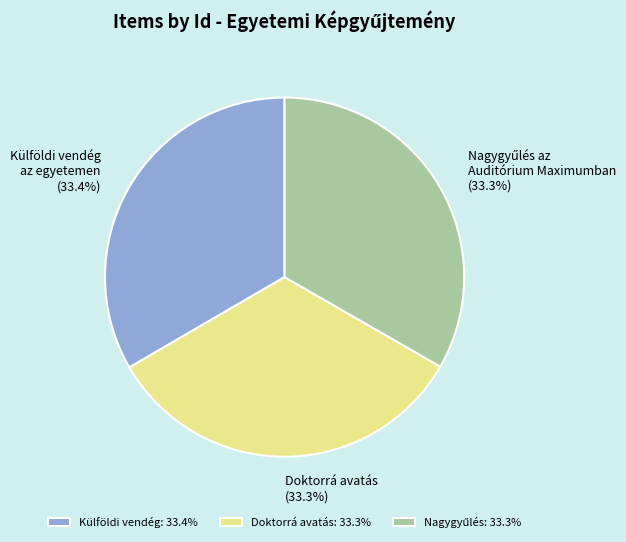

What is the total percentage of Külföldi vendég: 33.4% and Doktorrá avatás: 33.3%?

66.7%